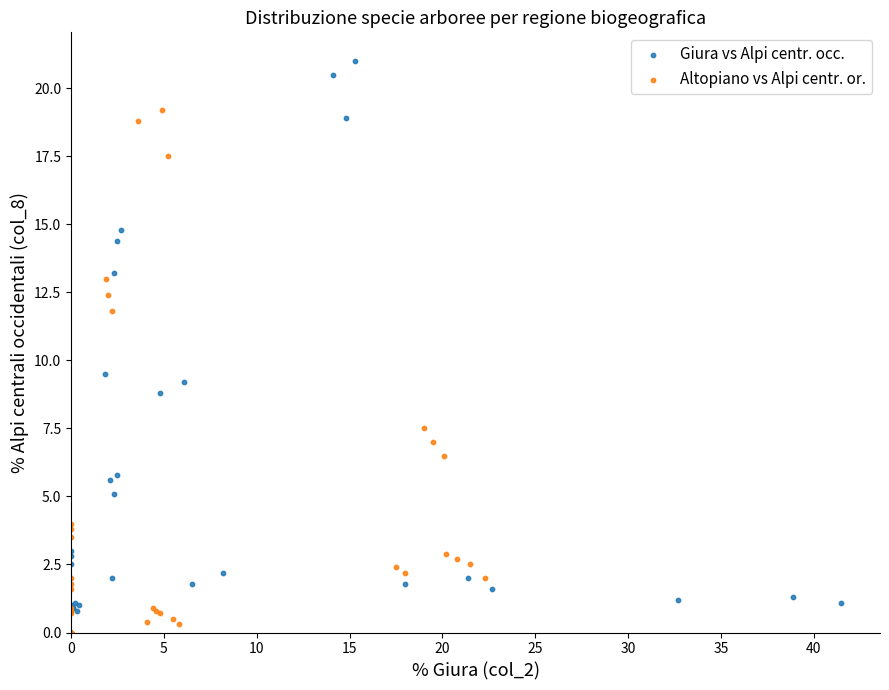

What are all the series names shown in the legend?

Giura vs Alpi centr. occ., Altopiano vs Alpi centr. or.